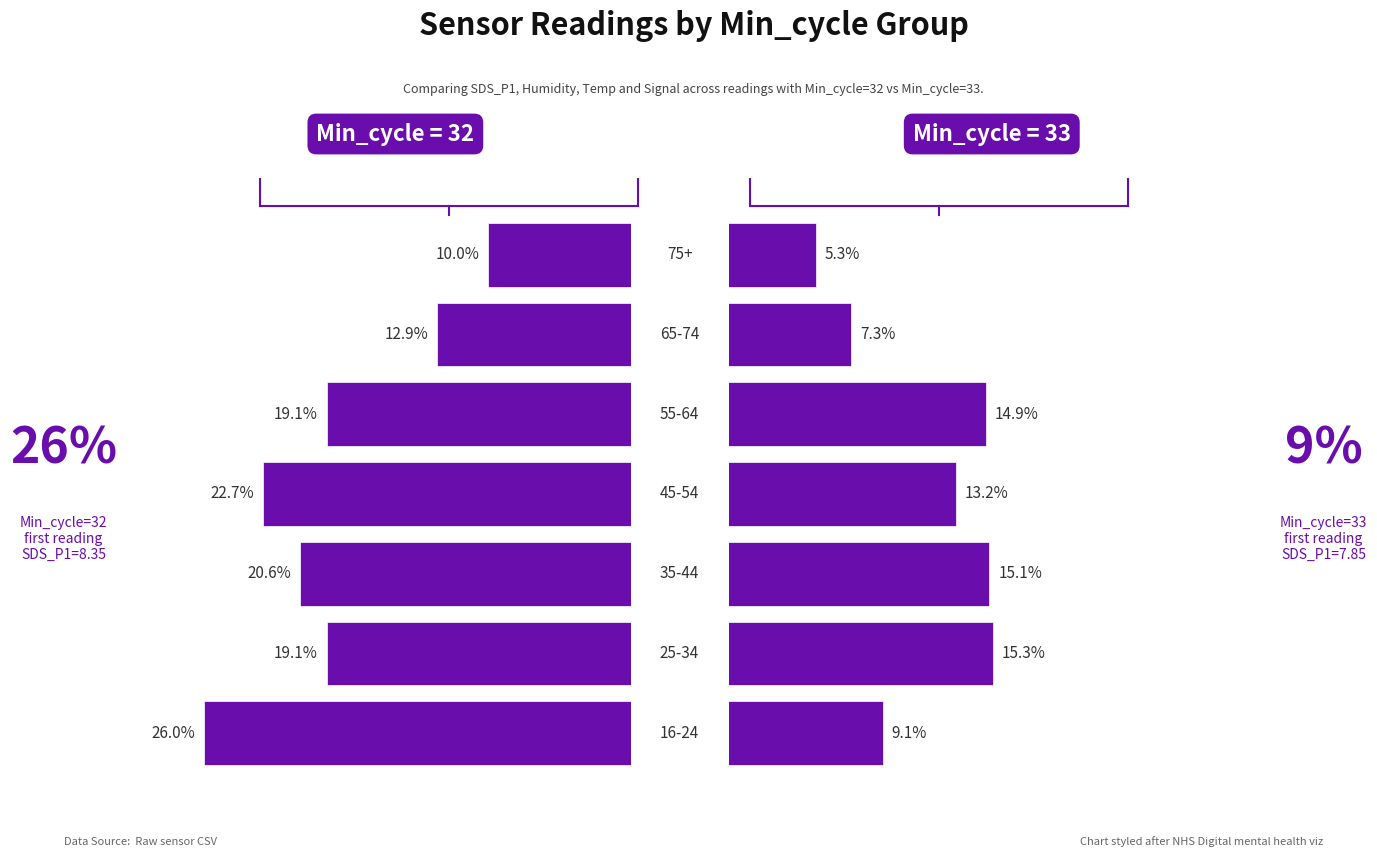

Reading left to right, extract all data points from this chart.

Min_cycle=32: 0.0=26.0	0.2=19.1	0.4=20.6	0.6=22.7	0.8=19.1	1.0=12.9	6=10.0
Min_cycle=33: 0.0=9.1	0.2=15.3	0.4=15.1	0.6=13.2	0.8=14.9	1.0=7.3	6=5.3